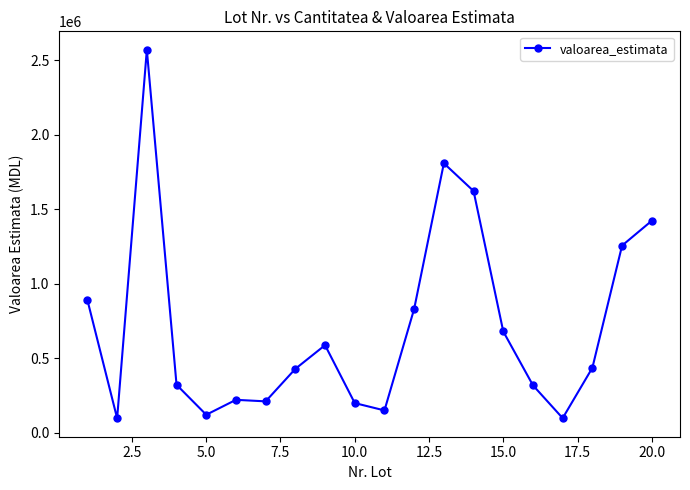

True or false: the data has more than 1 interior local peaks.

True